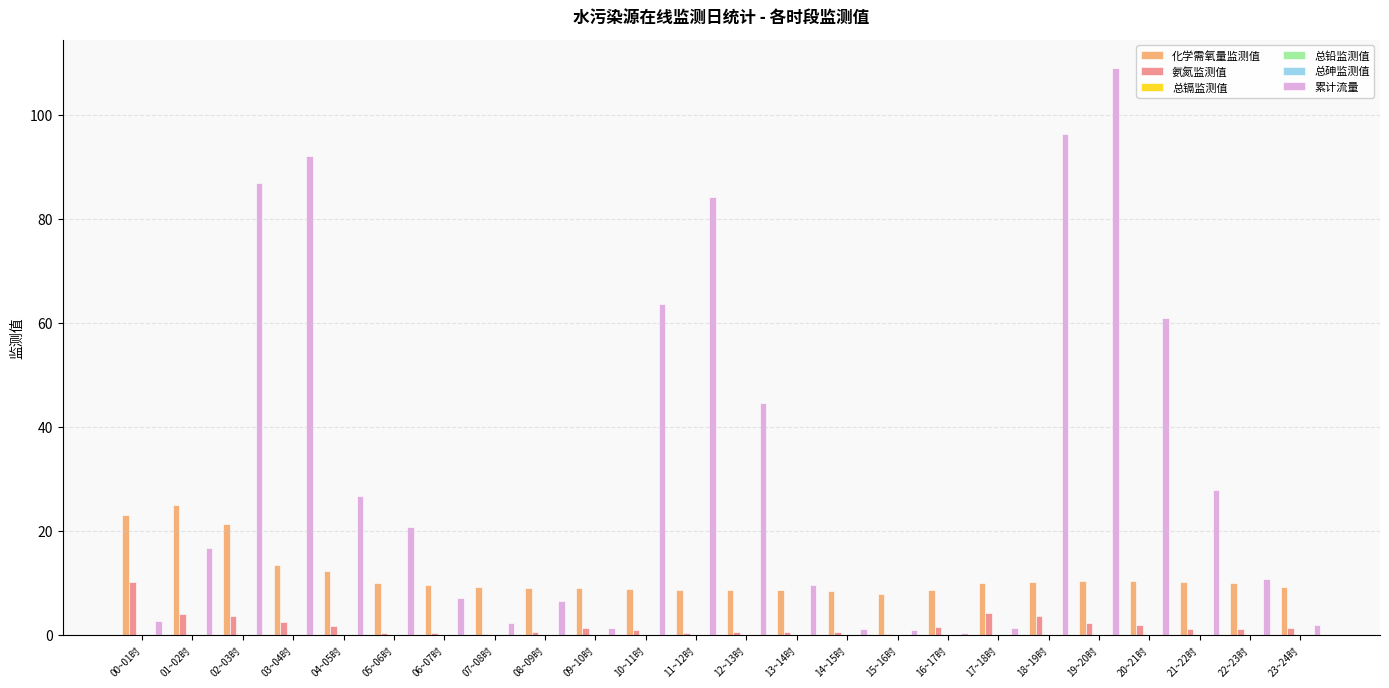

Between 01~02时 and 07~08时, which series saw the biggest shift?

化学需氧量监测值